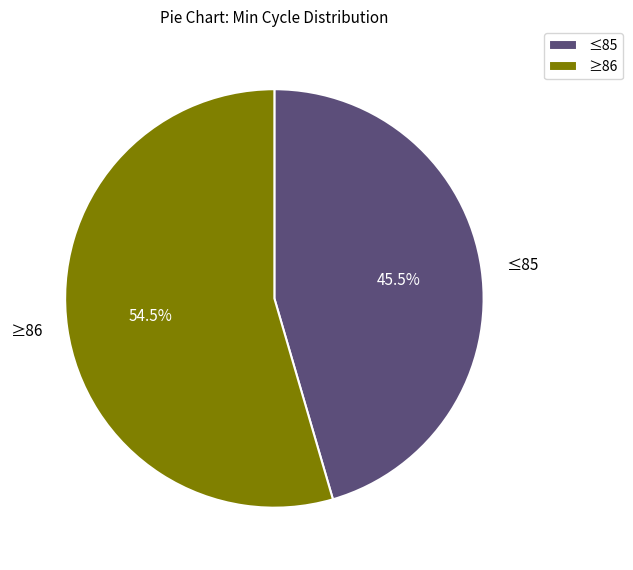

What is the ratio of the value at ≤85 to the value at ≥86?

0.8